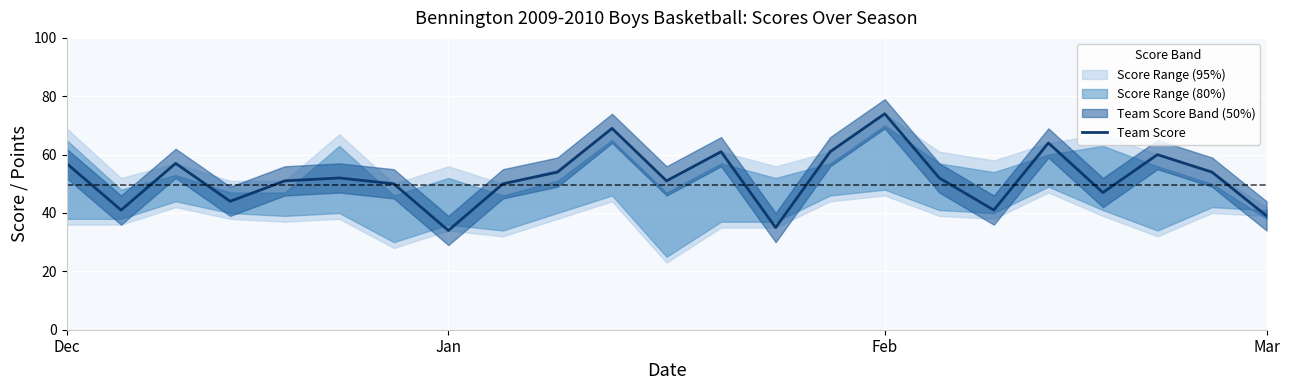

Count the number of categories in the chart.

23